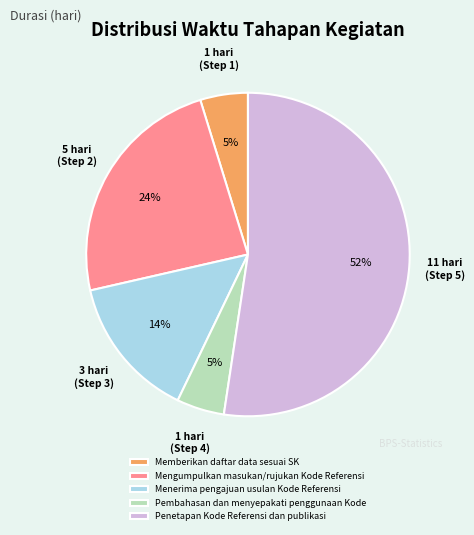

Do Pembahasan dan menyepakati penggunaan Kode and Penetapan Kode Referensi dan publikasi together represent more than half of the pie?

Yes